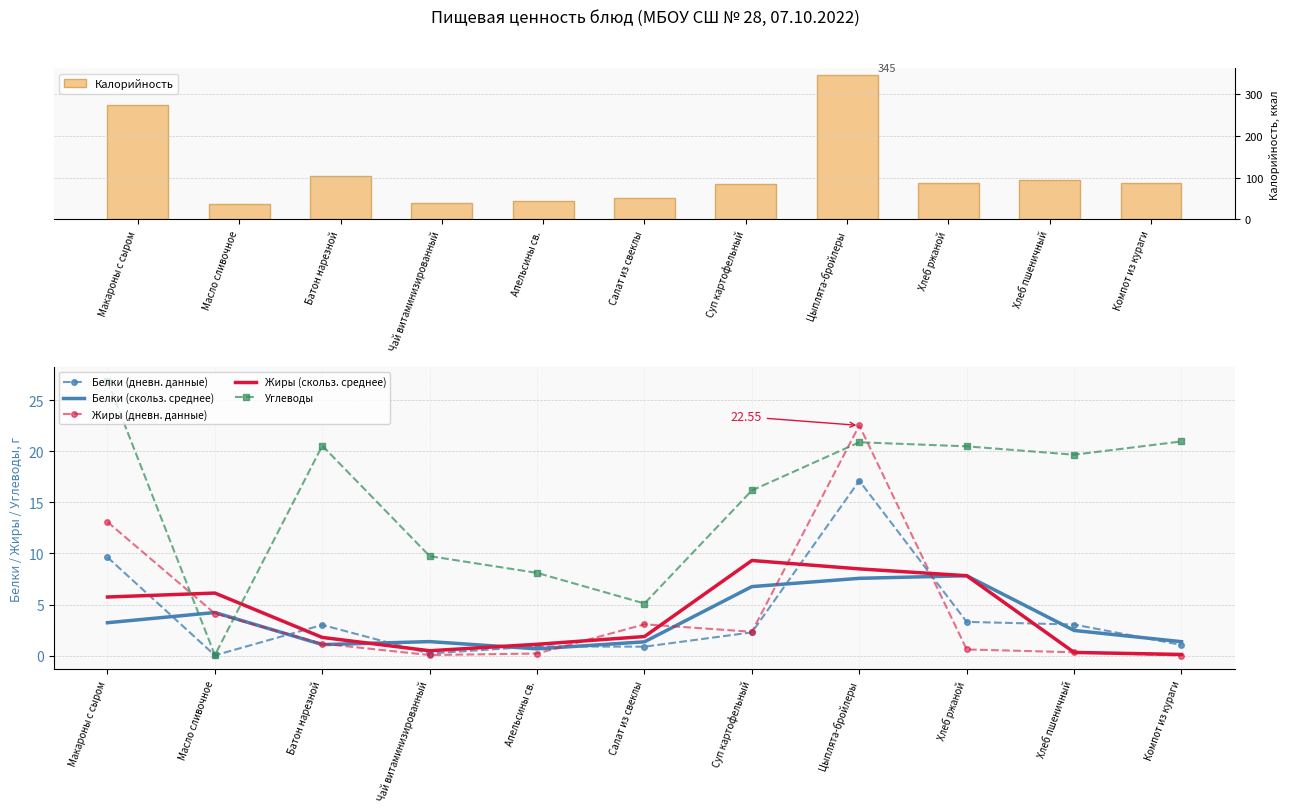

Is it true that Белки (дневн. данные) equals 0.2 at Чай витаминизированный?

True